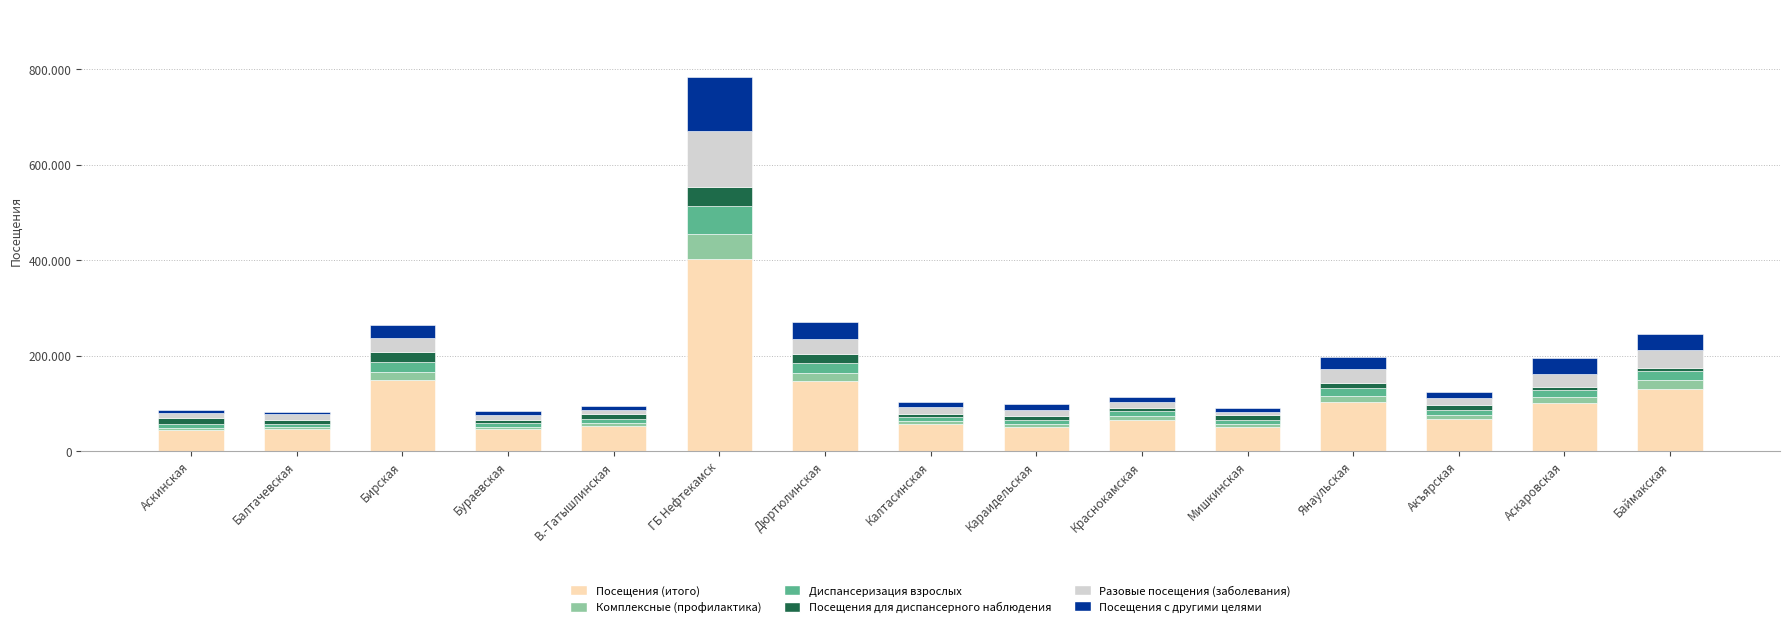

What are all the series names shown in the legend?

Посещения (итого), Комплексные (профилактика), Диспансеризация взрослых, Посещения для диспансерного наблюдения, Разовые посещения (заболевания), Посещения с другими целями